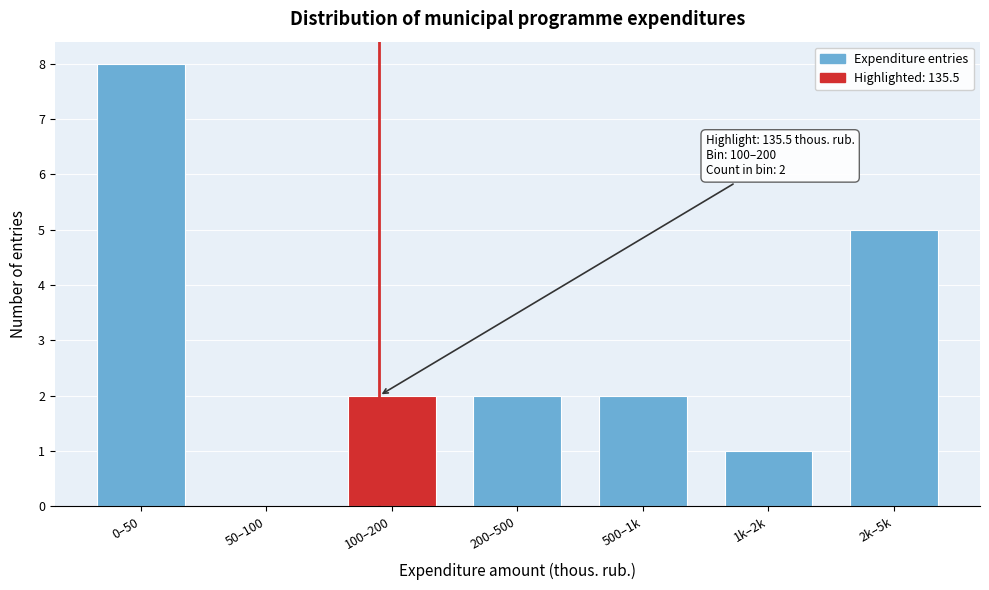

Reading left to right, extract all data points from this chart.

0–50=8	50–100=0	100–200=2	200–500=2	500–1k=2	1k–2k=1	2k–5k=5